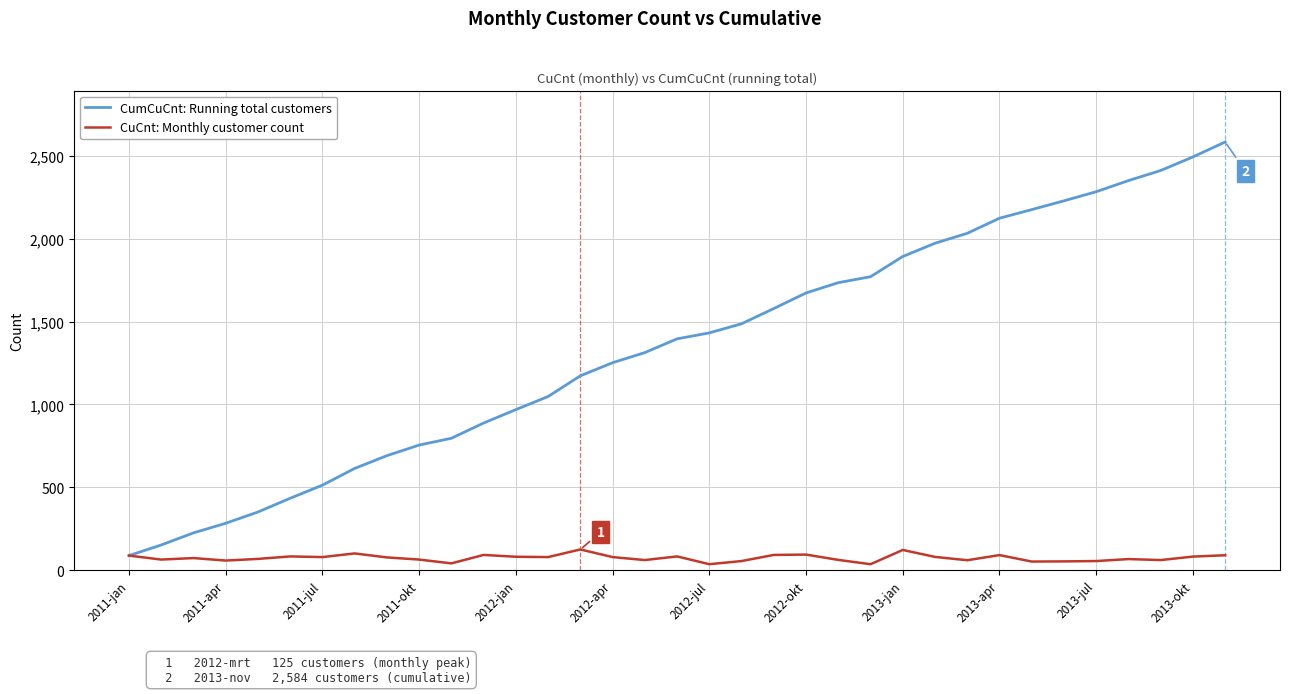

Which series has the largest total across all categories?

CumCuCnt: Running total customers